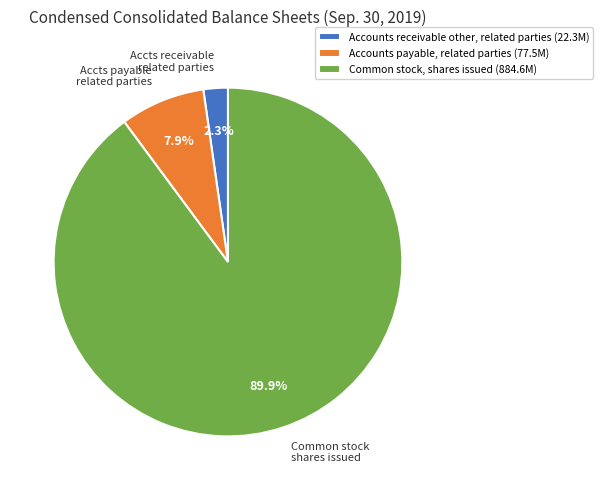

How many slices are in this pie chart?

3